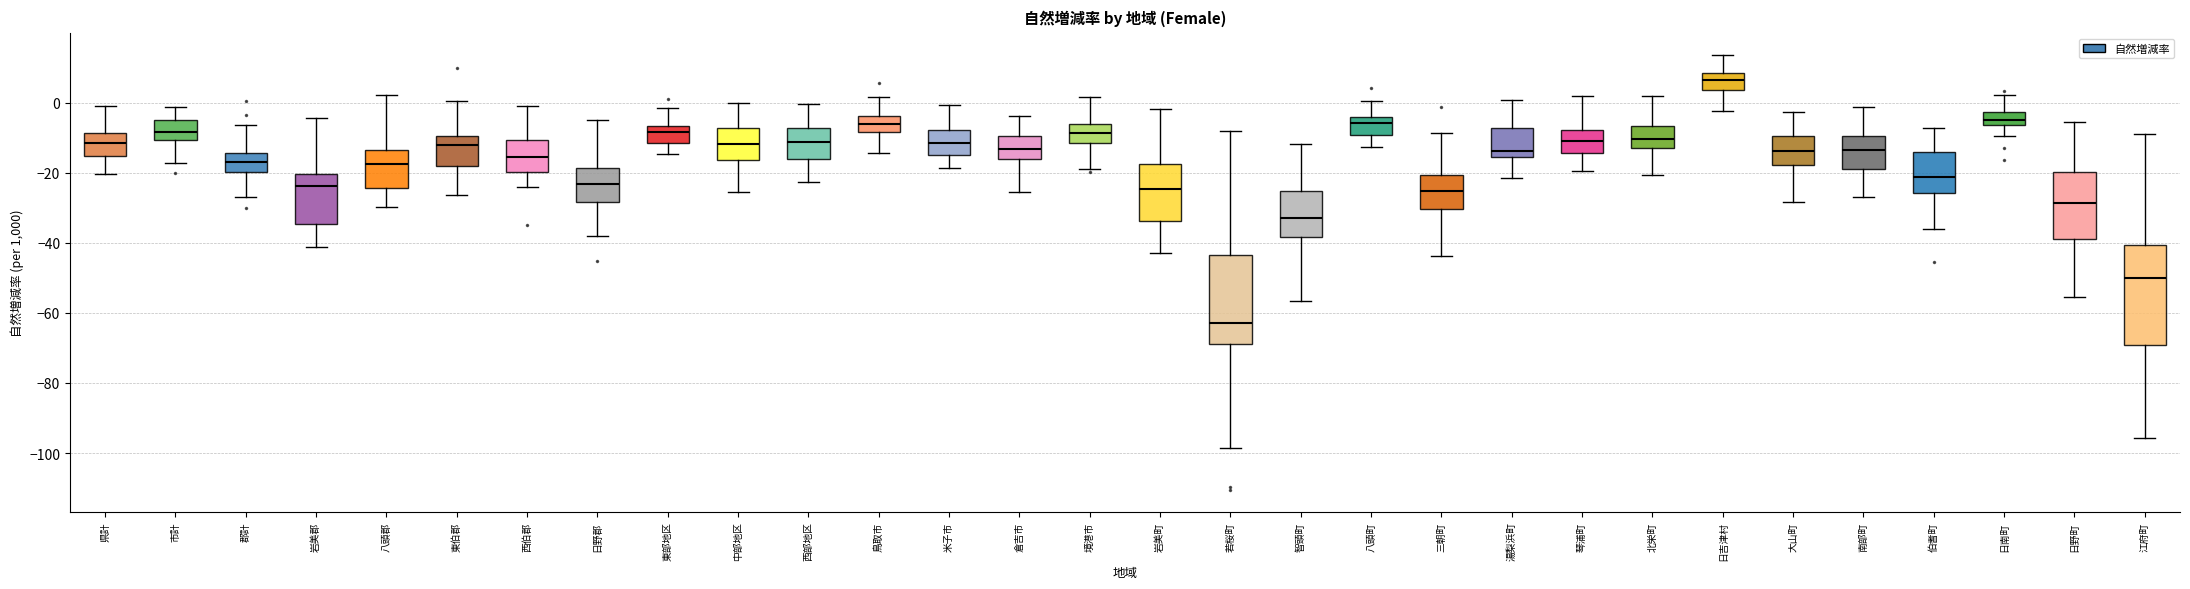

Which box is the tallest, from its lower edge to its upper edge?

江府町